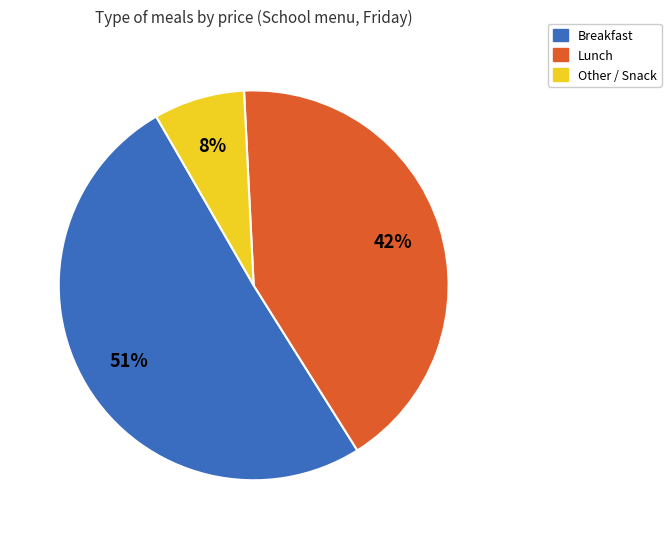

To the nearest percent, what is the difference between the largest and smallest slice percentages?

43%